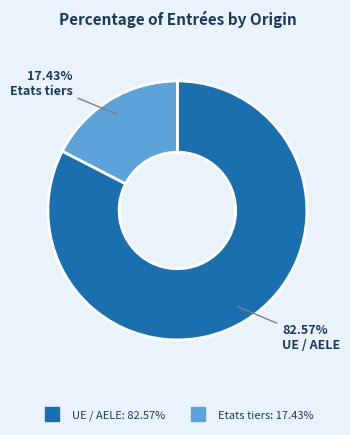

Is there a majority slice in this chart?

Yes